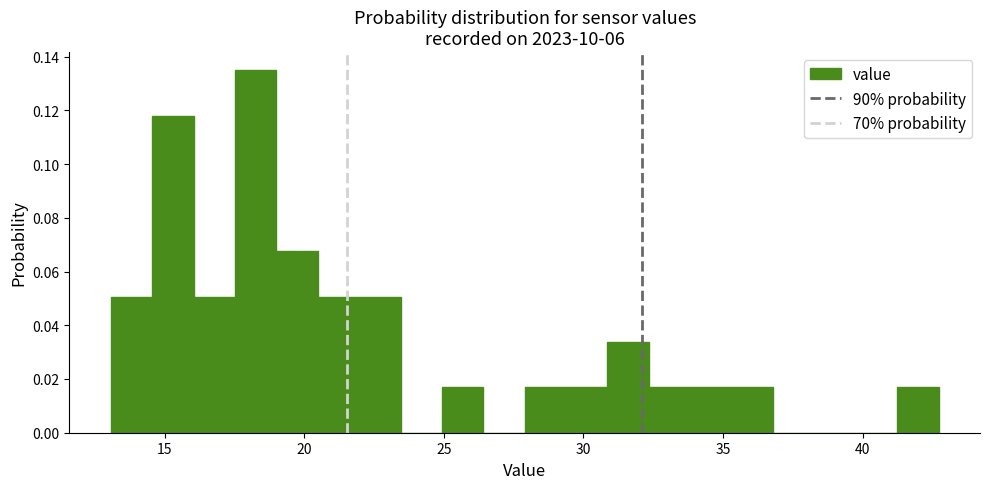

Around what value on the x-axis is the tallest bar? Give the approximate position of its centre, as read against the axis.

18.5